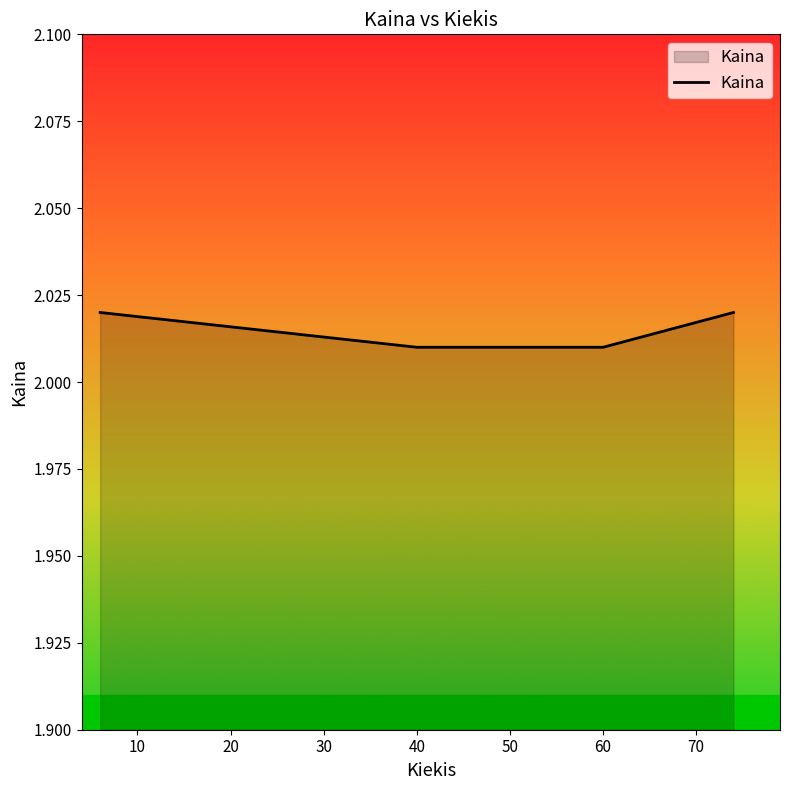

What is the sum of all values?

8.1